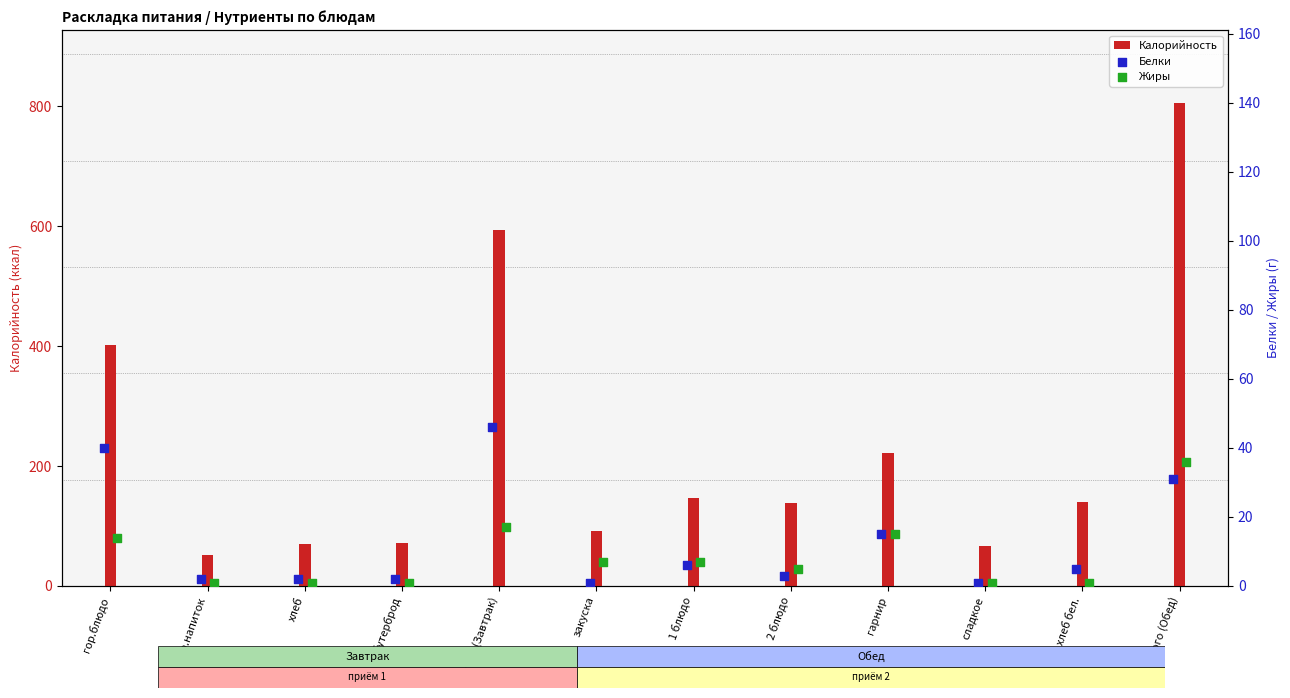

At how many categories does at least one series exceed 406?

2